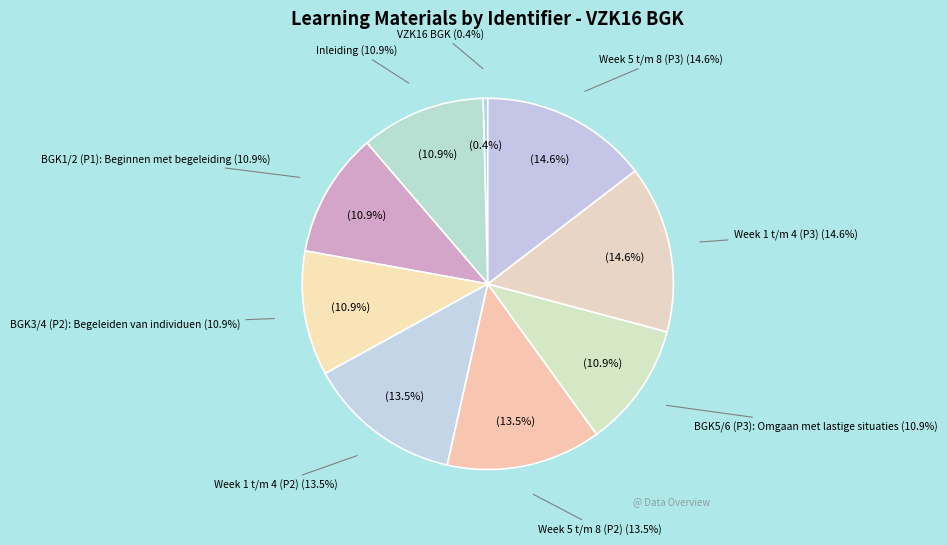

Which slice is the largest?

Week 5 t/m 8 (P3)